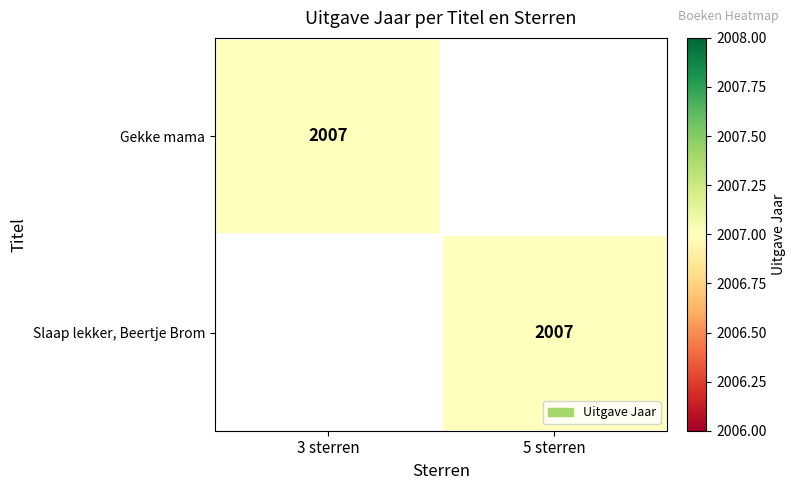

The Slaap lekker, Beertje Brom series shows 3552 at 5 sterren. True or false?

False